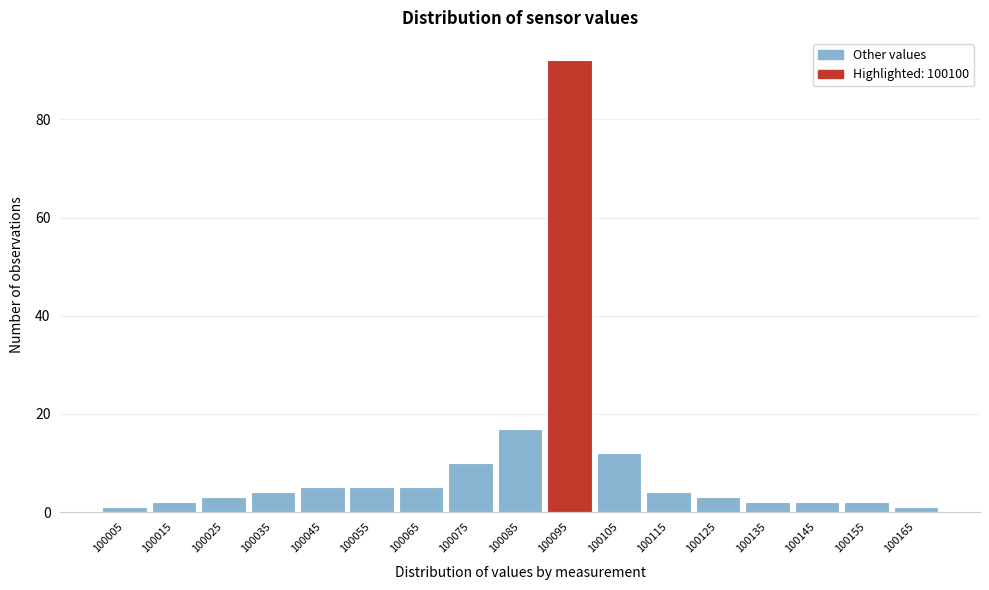

Reading left to right, list all the values displayed in this chart.

100005=1	100015=2	100025=3	100035=4	100045=5	100055=5	100065=5	100075=10	100085=17	100095=92	100105=12	100115=4	100125=3	100135=2	100145=2	100155=2	100165=1